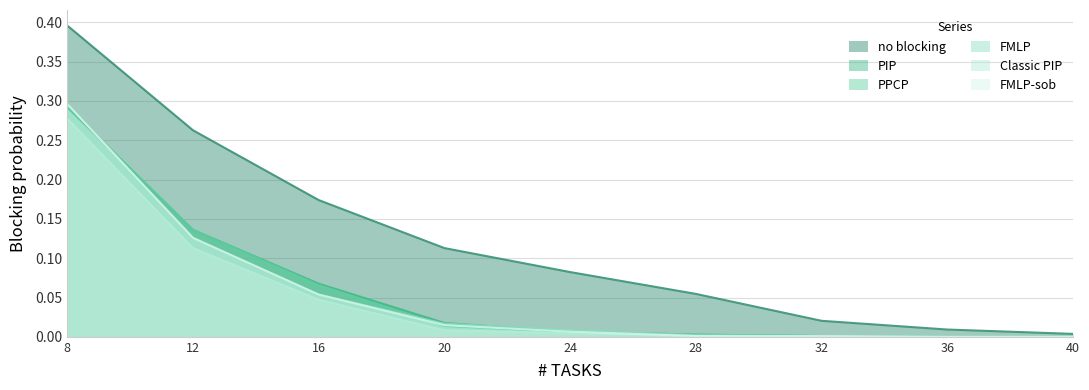

Reading left to right, transcribe all the data shown in this chart.

no blocking: 0.4	0.3	0.2	0.1	0.1	0.1	0.0	0.0	0.0
PIP: 0.3	0.1	0.1	0.0	0.0	0.0	0.0	0.0	0.0
PPCP: 0.3	0.1	0.1	0.0	0.0	0.0	0.0	0.0	0.0
FMLP: 0.3	0.1	0.1	0.0	0.0	0.0	0.0	0.0	0.0
Classic PIP: 0.3	0.1	0.0	0.0	0.0	0.0	0.0	0.0	0.0
FMLP-sob: 0.3	0.1	0.1	0.0	0.0	0.0	0.0	0.0	0.0